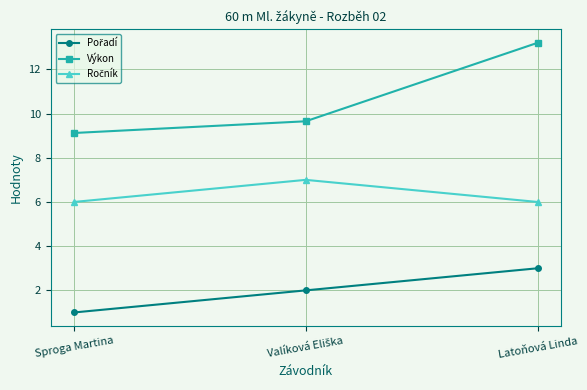

The value of Výkon at Latoňová Linda is 13.2. True or false?

True